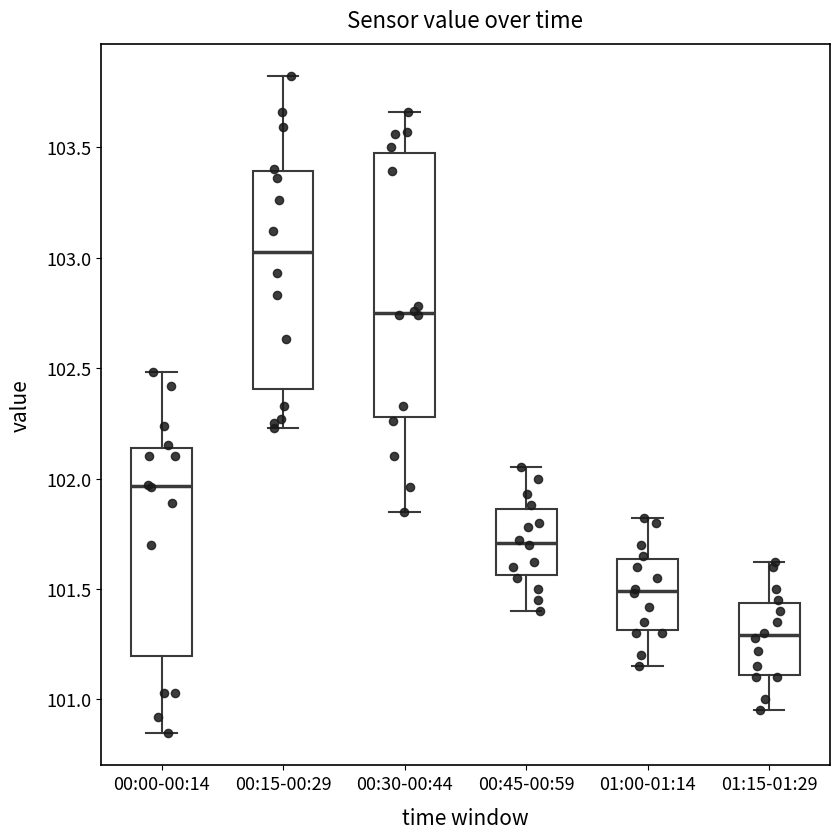

Reading left to right, read every box against the y-axis: the position of its median line, the range the box covers, and the ends of its whiskers. The values are not printed on the chart, so give them approximately, as read against the axis.

00:00-00:14: median 101.95, box 101.20 to 102.15, whiskers 100.85 to 102.50
00:15-00:29: median 103.05, box 102.40 to 103.40, whiskers 102.25 to 103.80
00:30-00:44: median 102.75, box 102.30 to 103.45, whiskers 101.85 to 103.65
00:45-00:59: median 101.70, box 101.55 to 101.85, whiskers 101.40 to 102.05
01:00-01:14: median 101.50, box 101.30 to 101.65, whiskers 101.15 to 101.80
01:15-01:29: median 101.30, box 101.10 to 101.45, whiskers 100.95 to 101.60